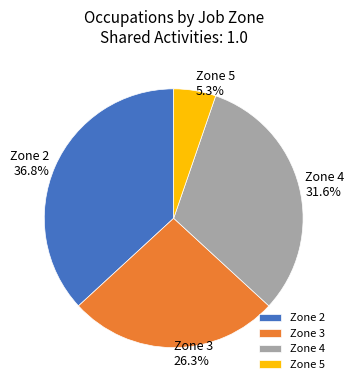

Do Zone 5 and Zone 4 together represent more than half of the pie?

No